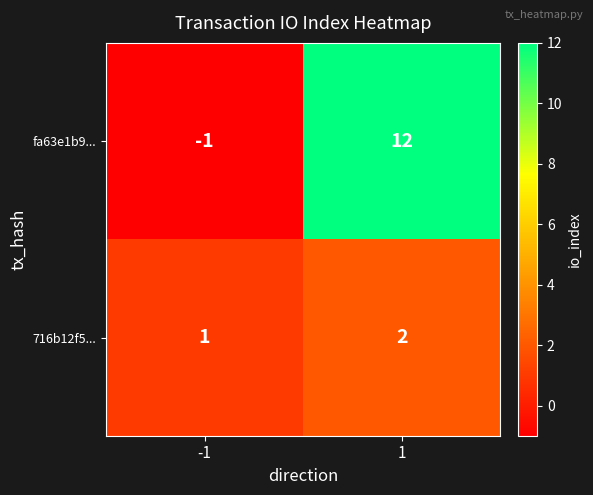

How many categories are shown in the chart?

2